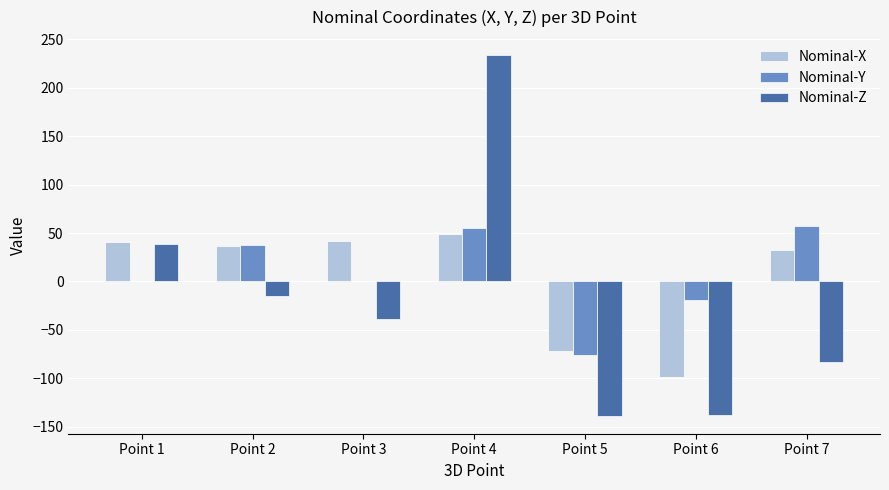

The value of Nominal-Z at Point 6 is -138.3. True or false?

True